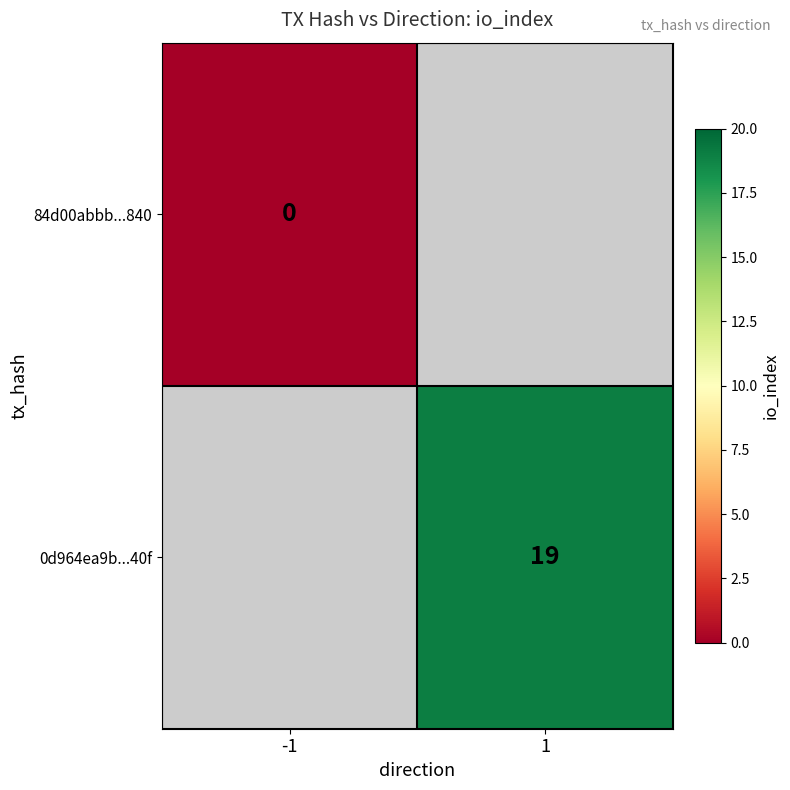

The value of 0d964ea9b...40f at 1 is 19. True or false?

True